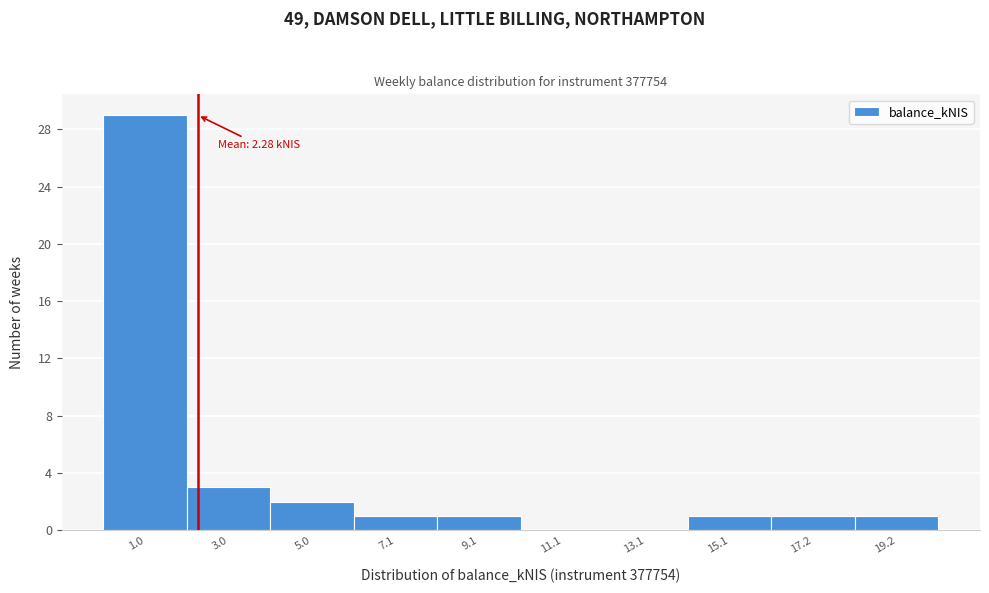

Over which range of the x-axis is the bar tallest?

0 to 2